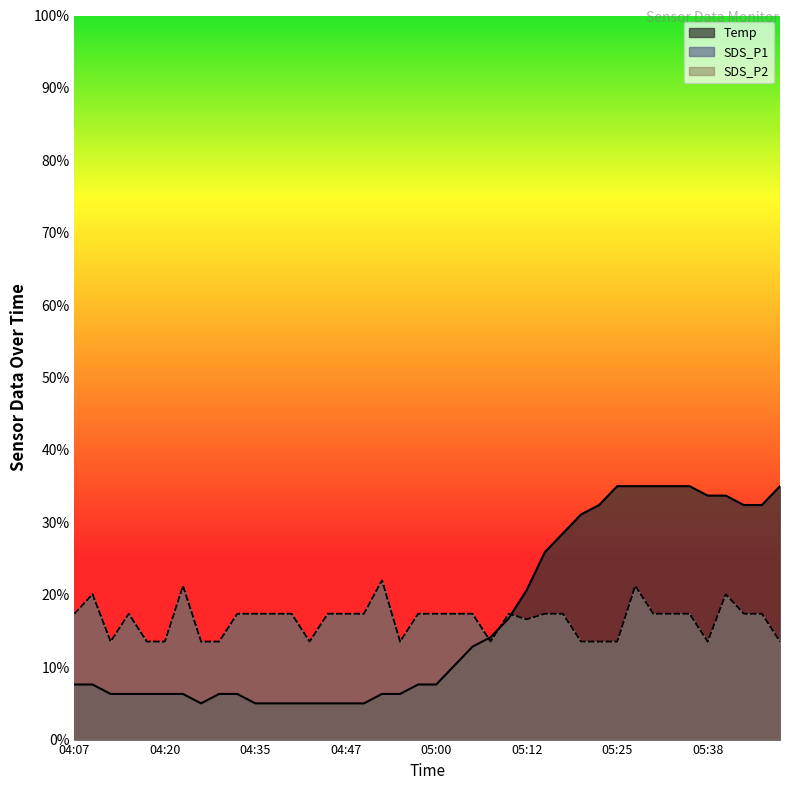

What are all the series names shown in the legend?

SDS_P1, SDS_P2, Temp